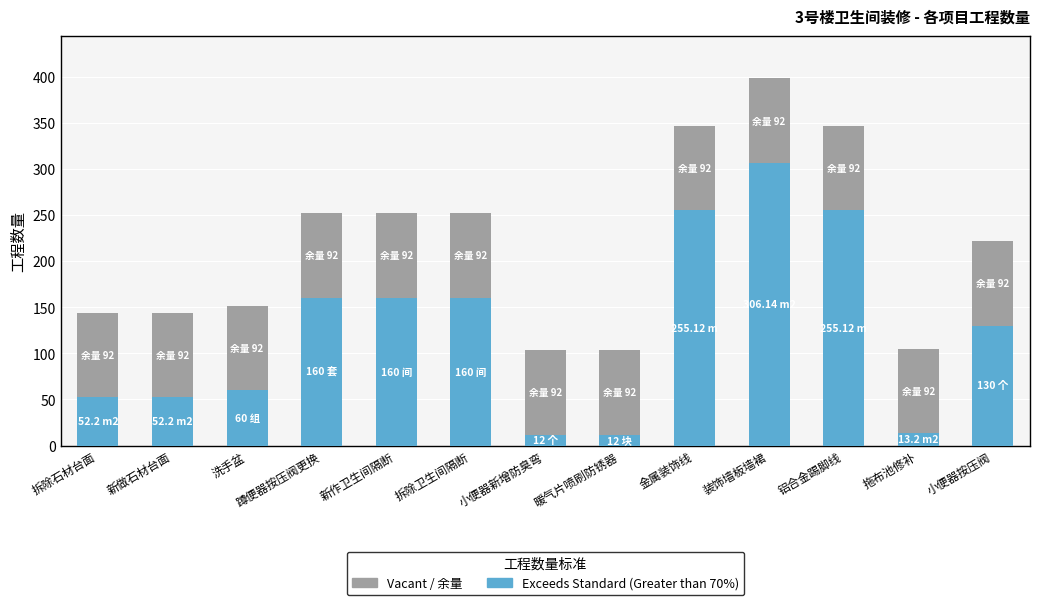

What is the total value across all series at 铝合金踢脚线?

347.0